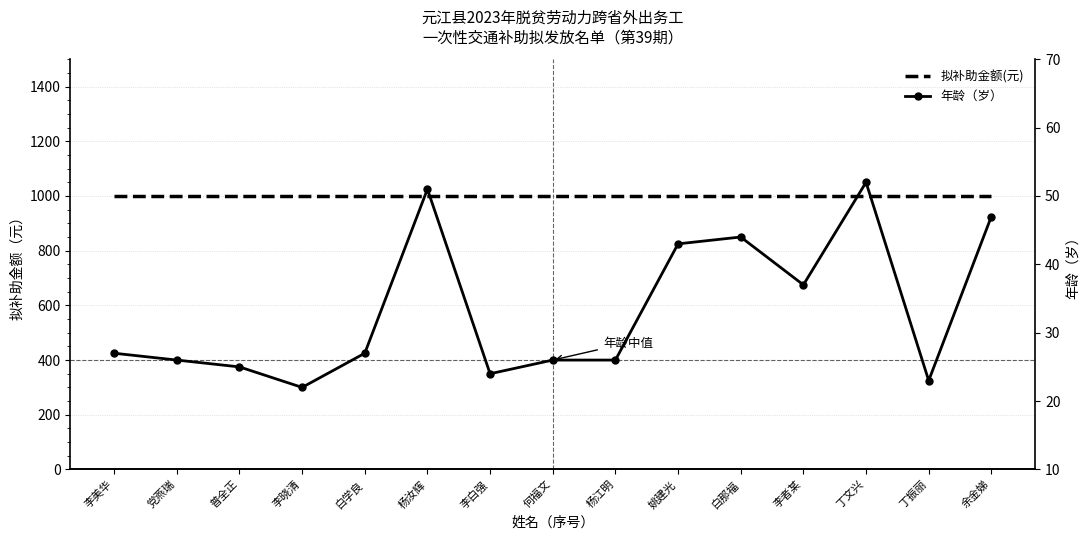

What is the greatest value displayed?

1000